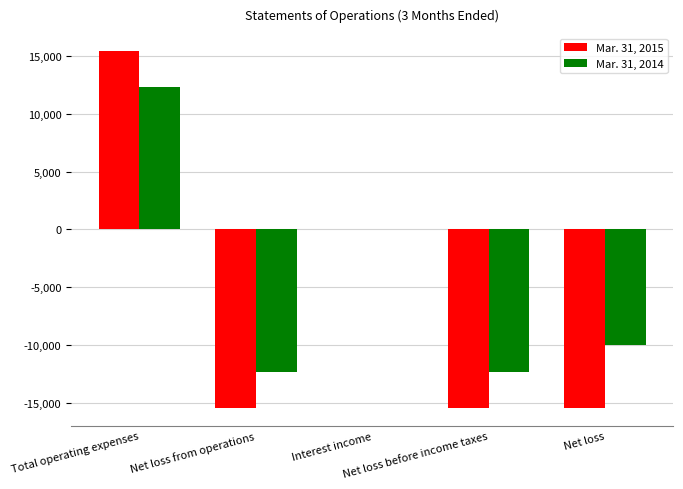

At which label does Mar. 31, 2014 reach its peak?

Total operating expenses